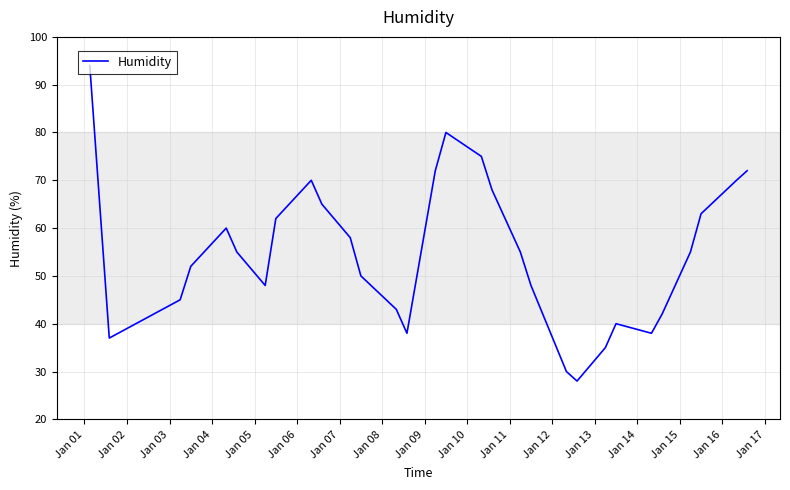

What is the difference between the maximum and minimum values?

66